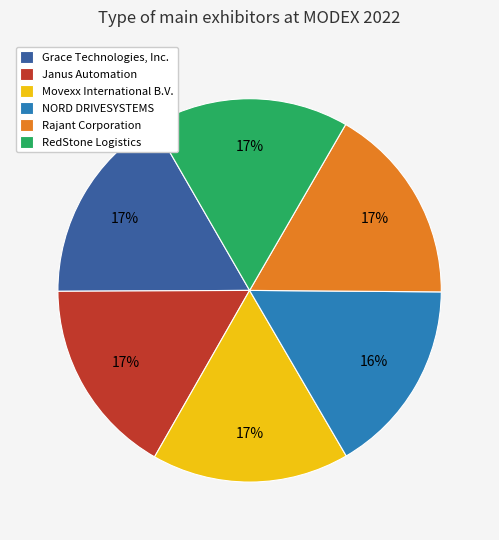

Does any single category account for the majority?

No